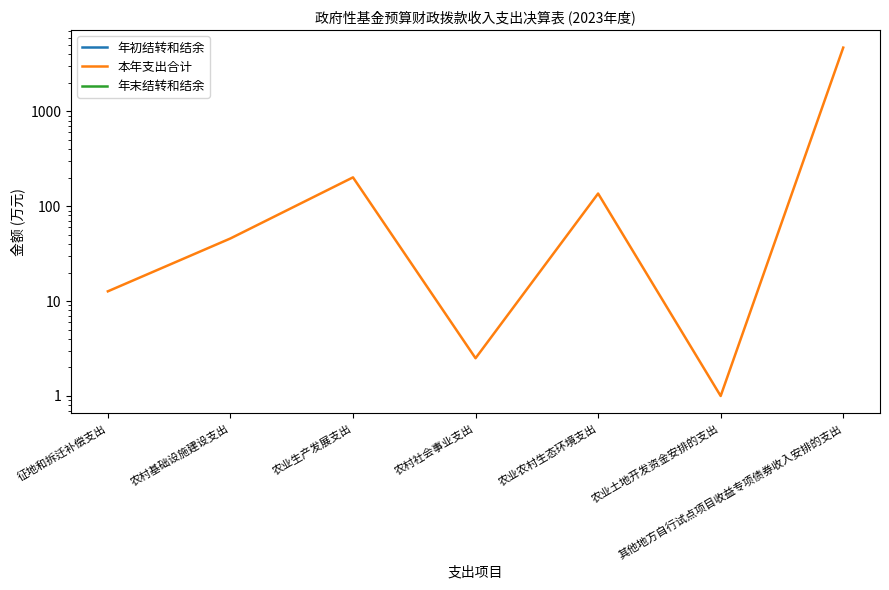

Which has a higher value, 农业土地开发资金安排的支出 or 其他地方自行试点项目收益专项债券收入安排的支出?

农业土地开发资金安排的支出